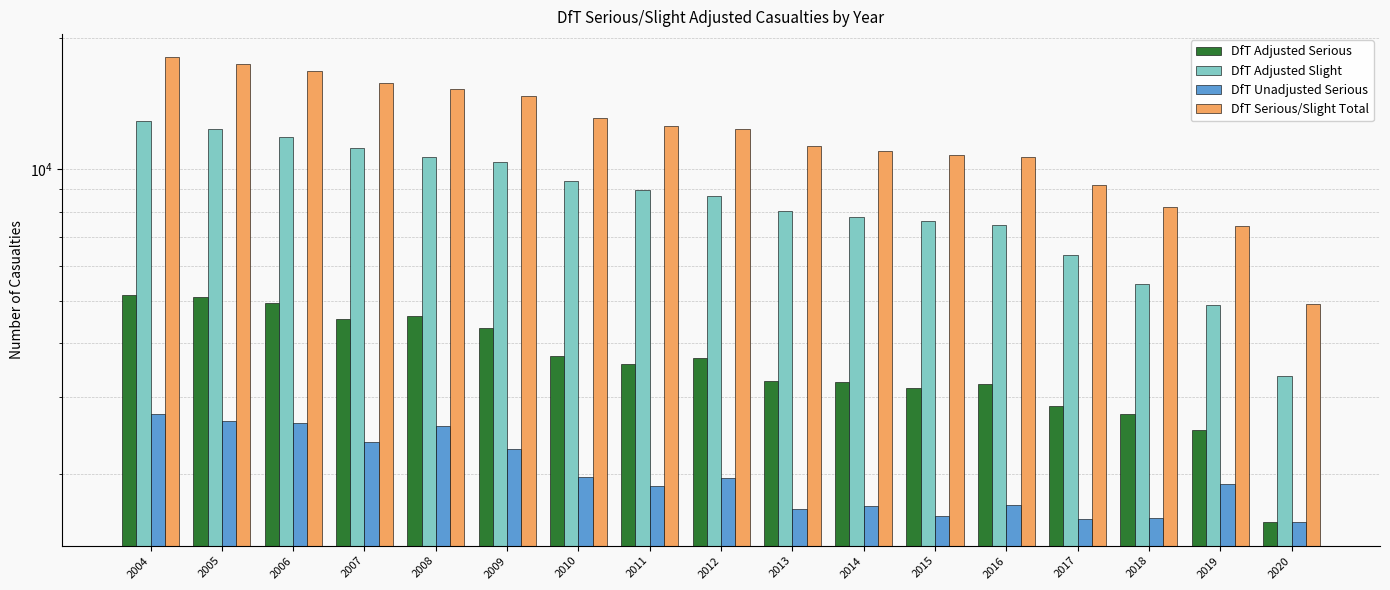

At how many categories does at least one series exceed 1807?

17